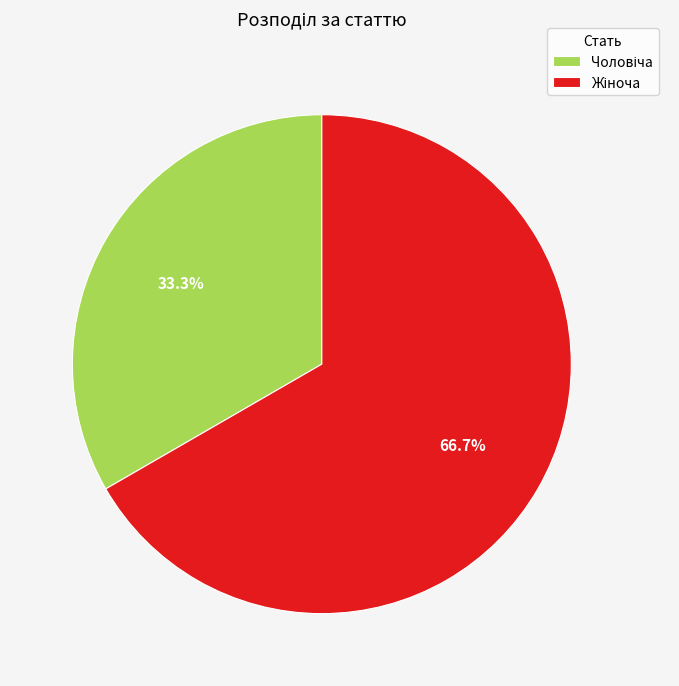

Is there any slice that represents more than half of the pie?

Yes